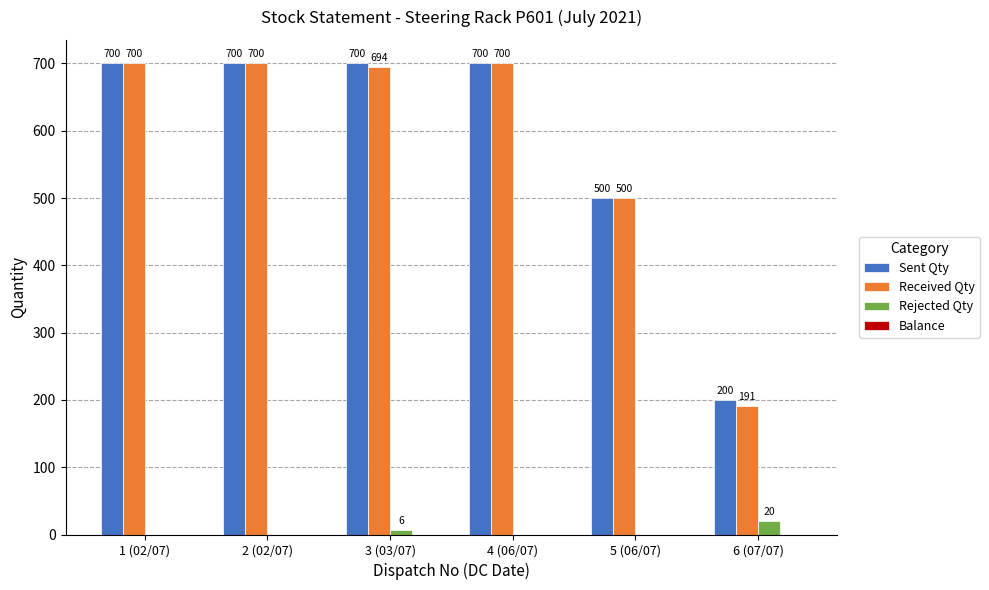

What is the total value across all series at 4 (06/07)?

1400